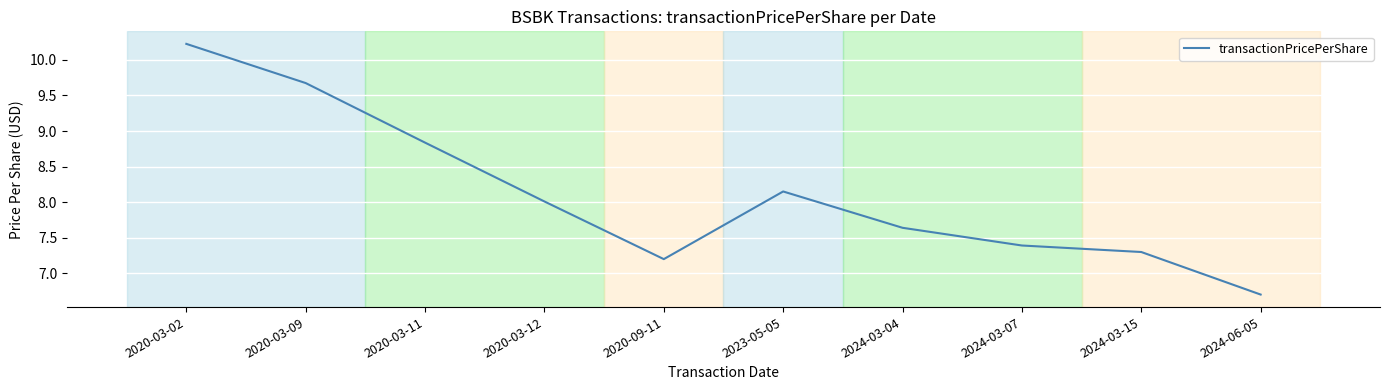

Rank the categories by value from highest to lowest.

2020-03-02, 2020-03-09, 2020-03-11, 2023-05-05, 2020-03-12, 2024-03-04, 2024-03-07, 2024-03-15, 2020-09-11, 2024-06-05